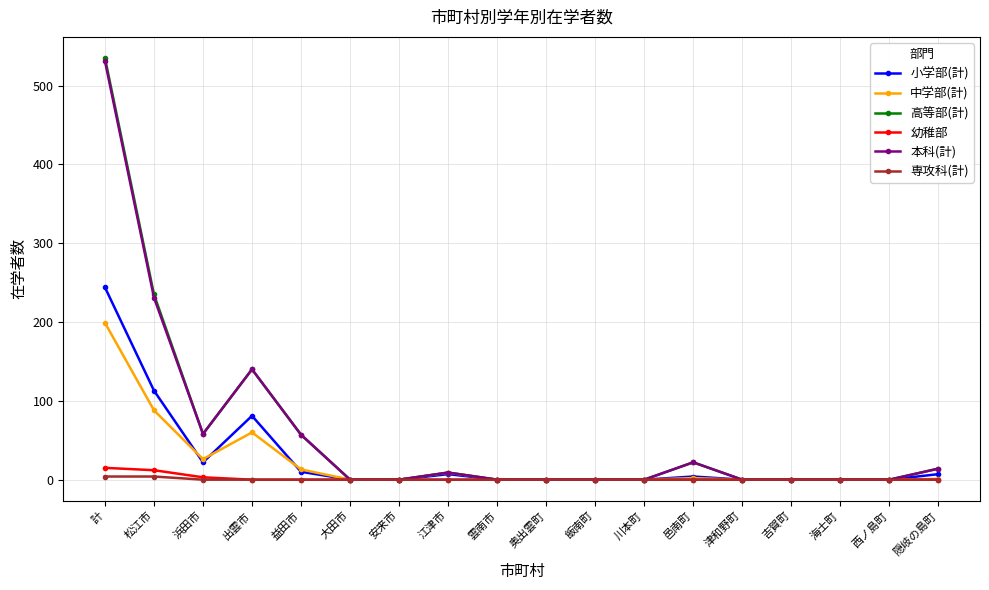

Where is the first local minimum for 中学部(計)?

浜田市